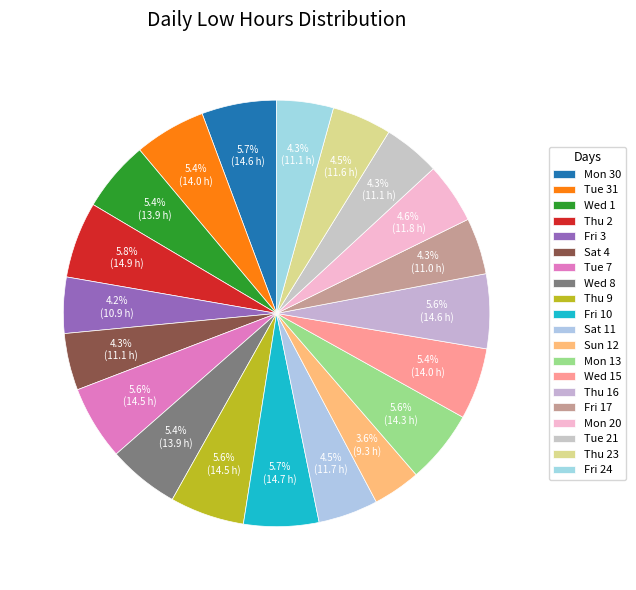

What is the largest slice in the pie chart?

Thu 2